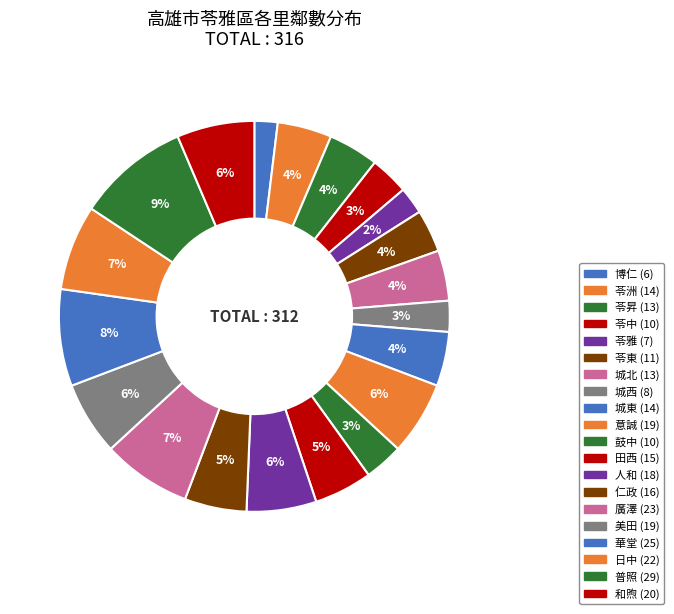

To the nearest percent, what is the average slice percentage?

5%